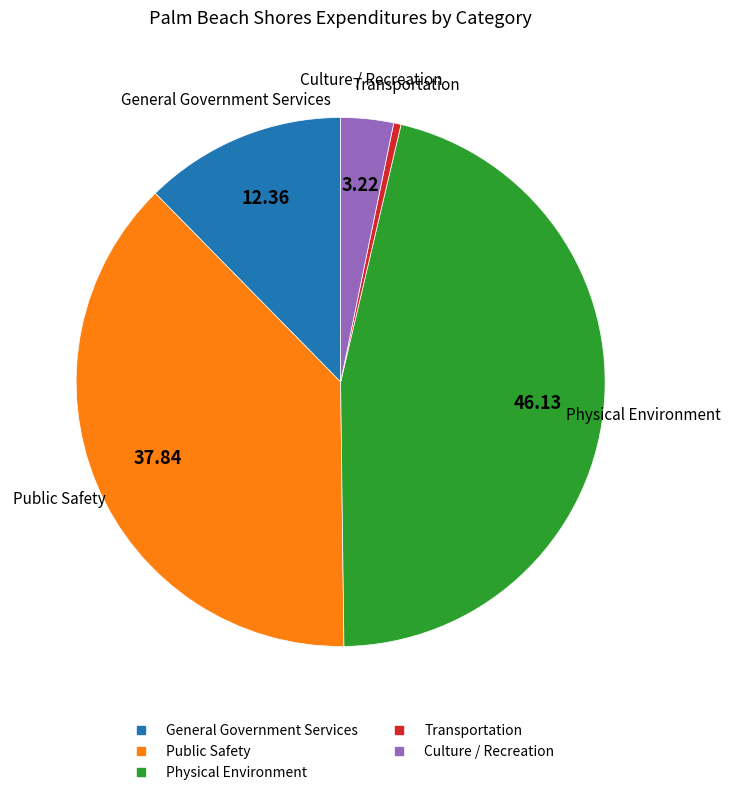

Is there any slice that represents more than half of the pie?

No